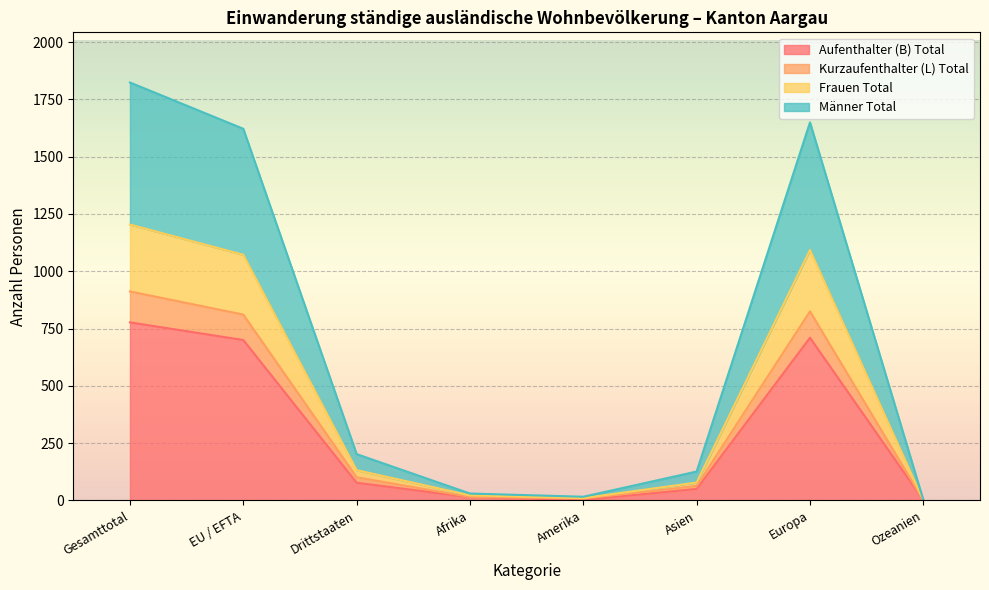

Is it true that Aufenthalter (B) Total equals 77 at Drittstaaten?

True